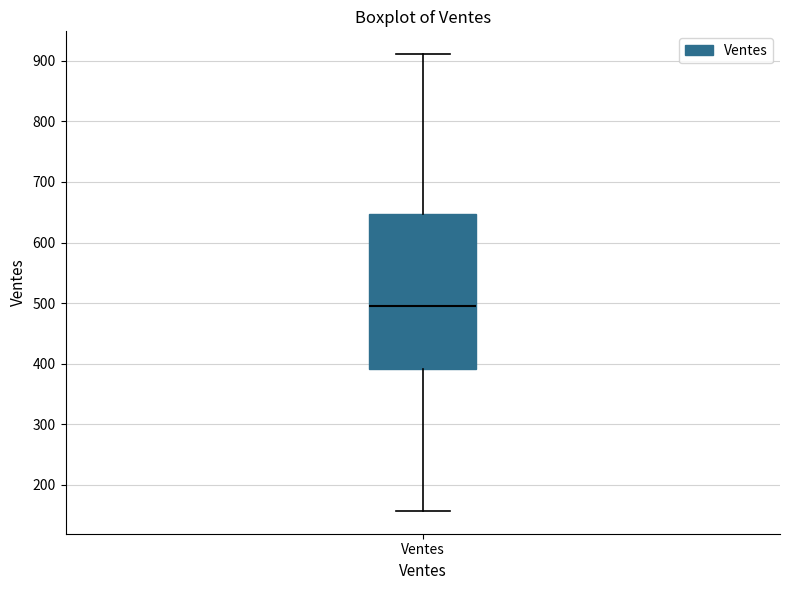

Where does the upper whisker of the box for Ventes end on the y-axis? The values are not printed on the chart, so give them approximately, as read against the axis.

910